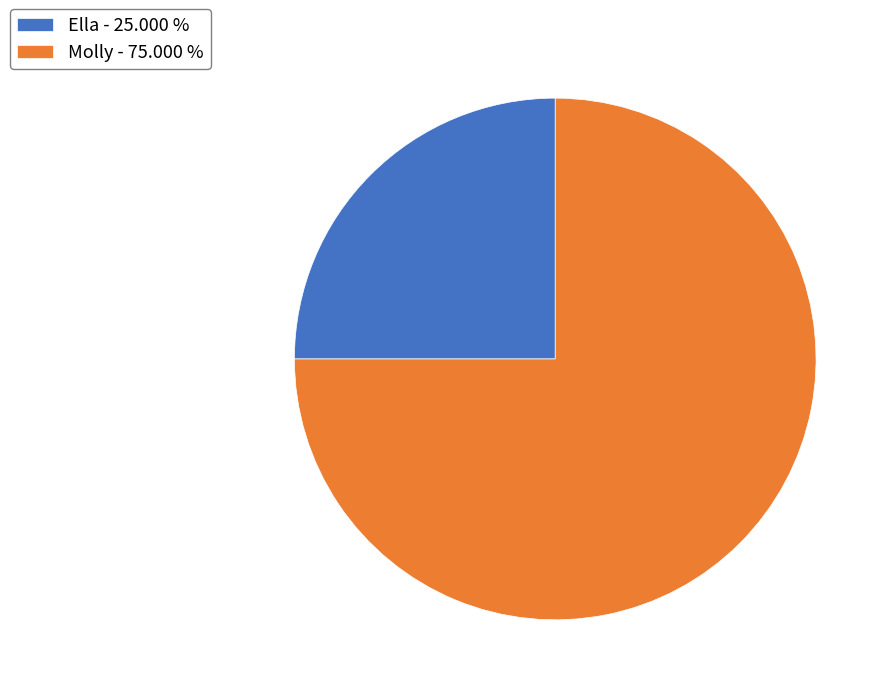

Which slice is the smallest?

Ella